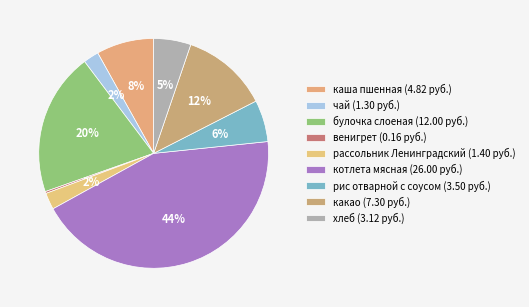

Count the number of slices in the pie.

9